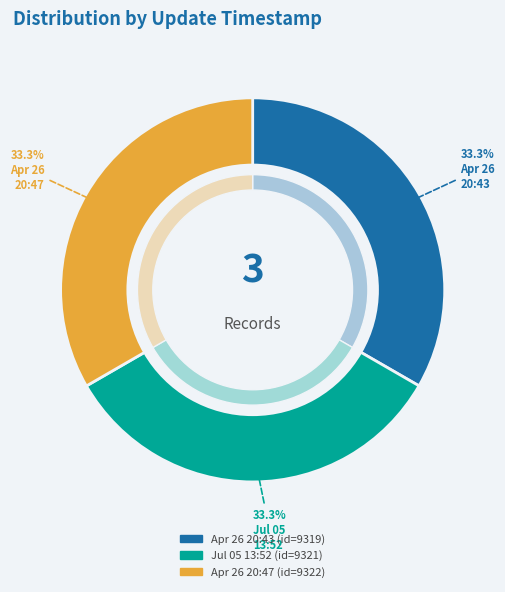

To the nearest percent, what is the average slice percentage?

33%